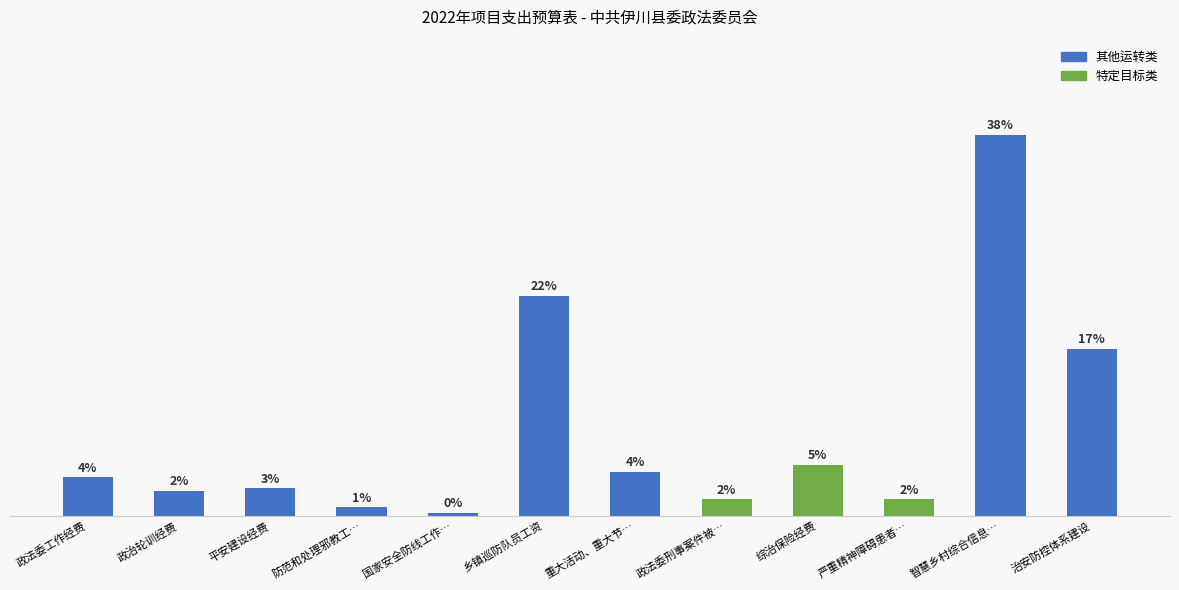

Are the bars horizontal?

No